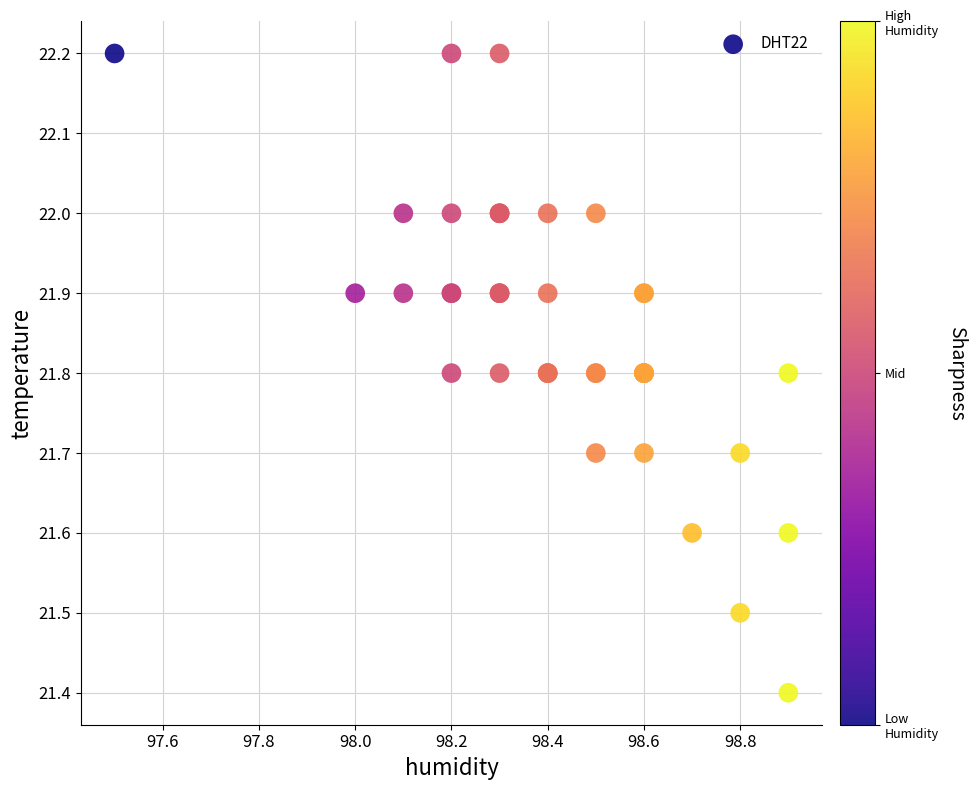

What Y value in the scatter plot is closest to 21?

21.4